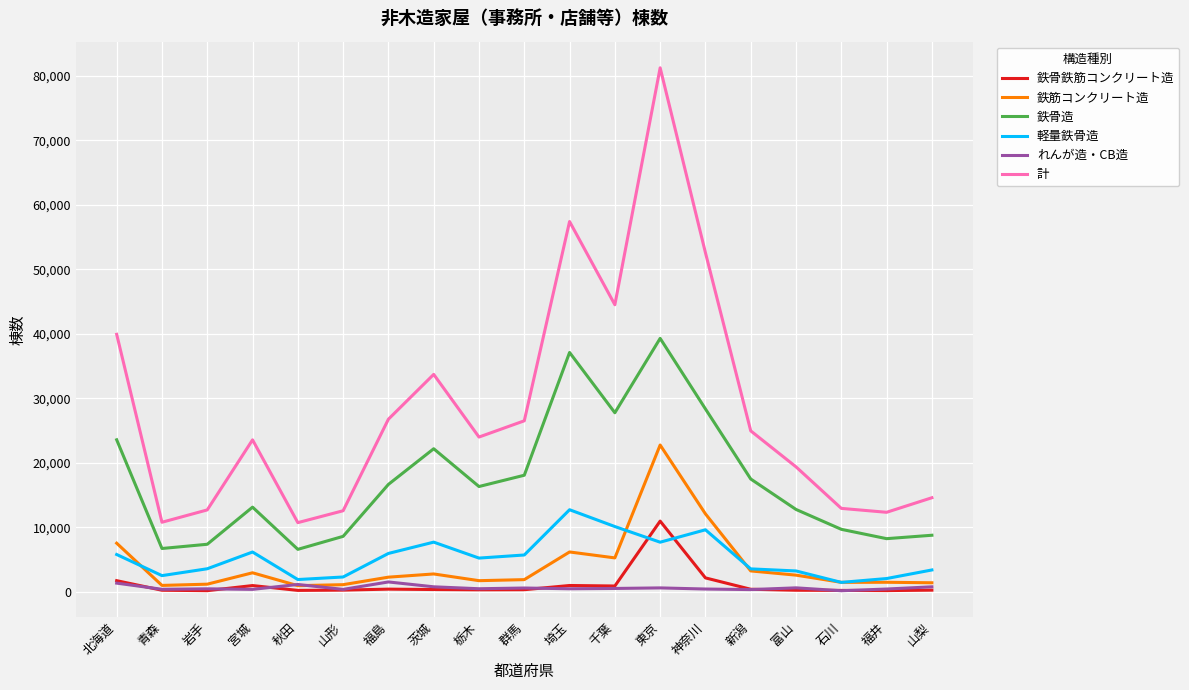

True or false: 鉄筋コンクリート造 and 軽量鉄骨造 cross at least once.

True